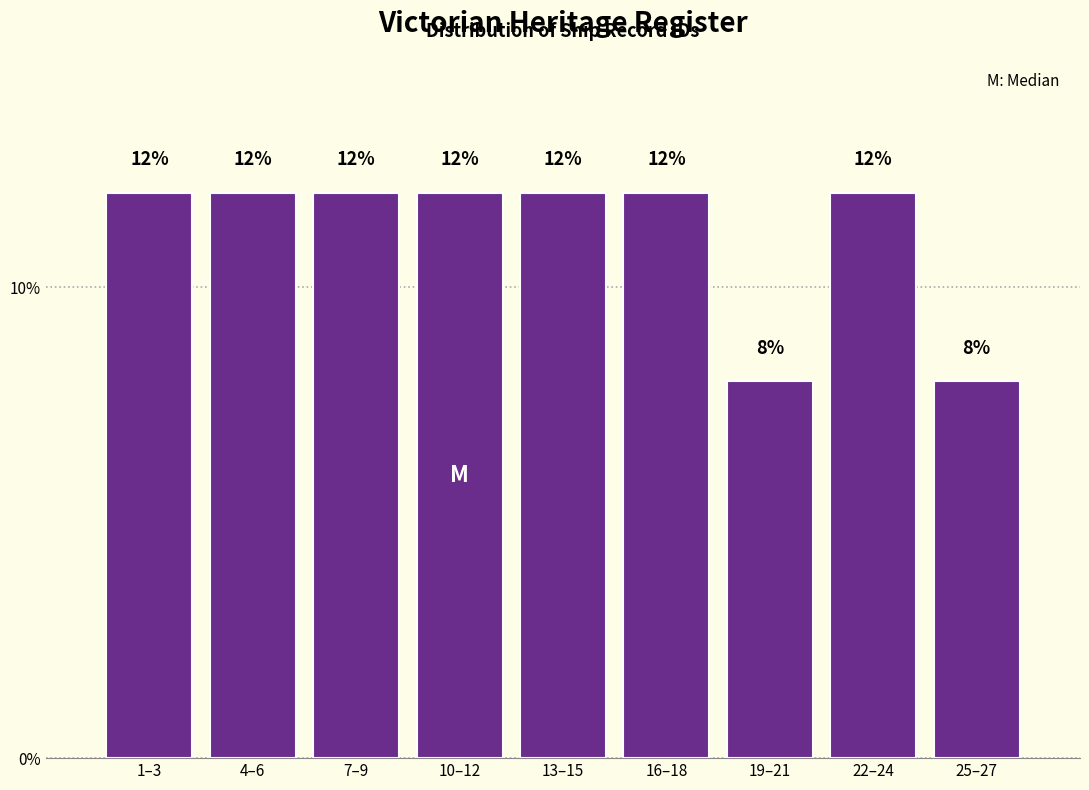

Reading left to right, extract all data points from this chart.

1–3=12	4–6=12	7–9=12	10–12=12	13–15=12	16–18=12	19–21=8	22–24=12	25–27=8